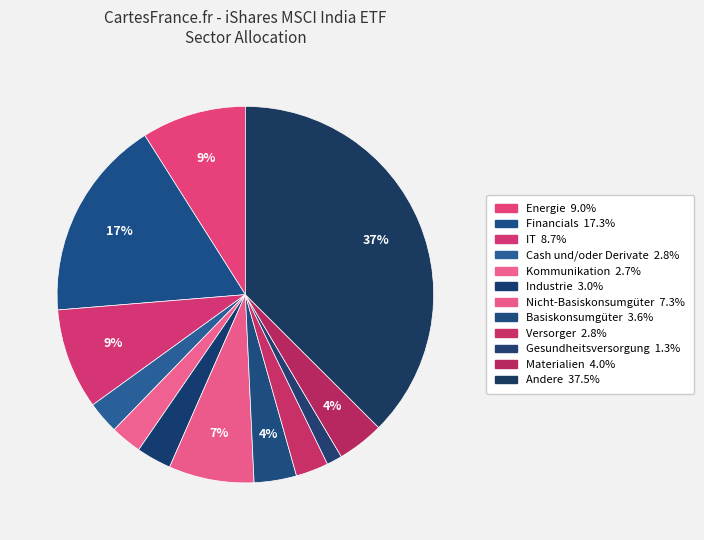

Count the number of slices in the pie.

12